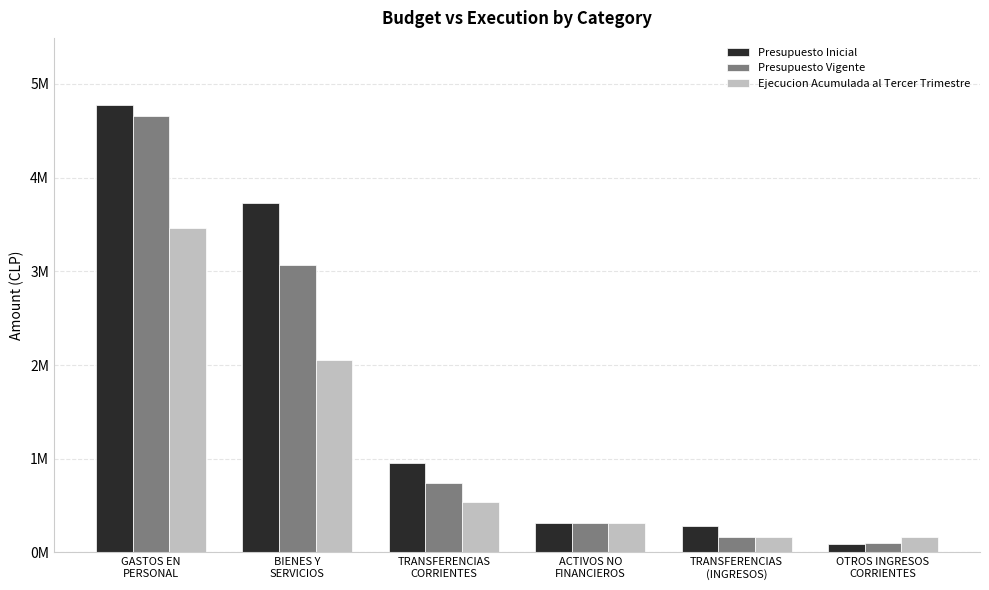

Where is Presupuesto Vigente nearest to the value 2381274?

BIENES Y
SERVICIOS